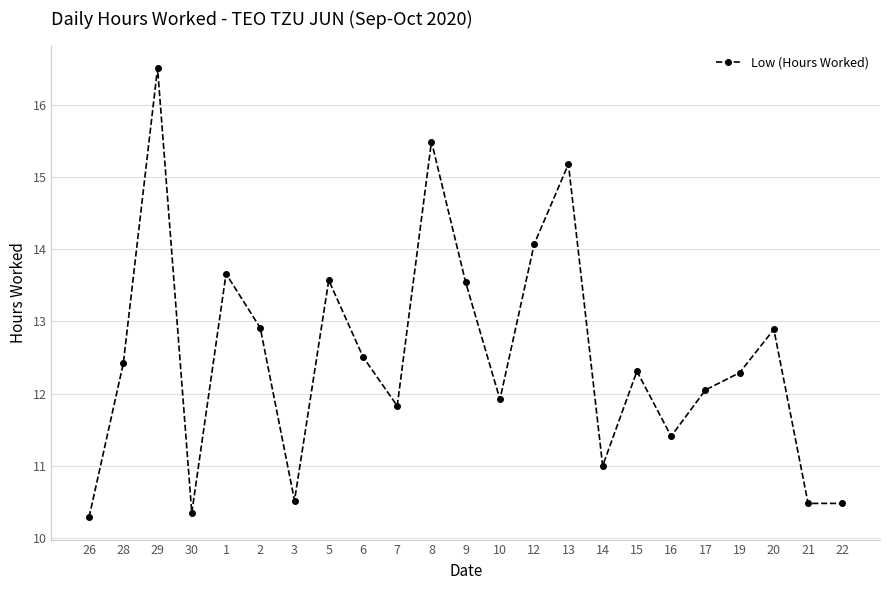

Which has a higher value, 26 or 7?

7